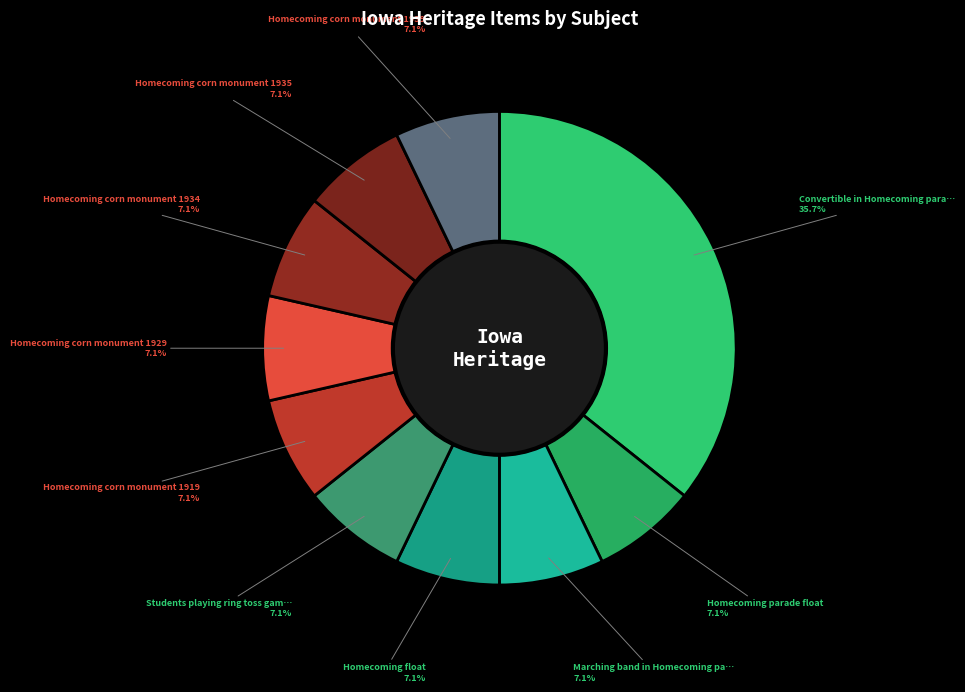

Is there a majority slice in this chart?

No